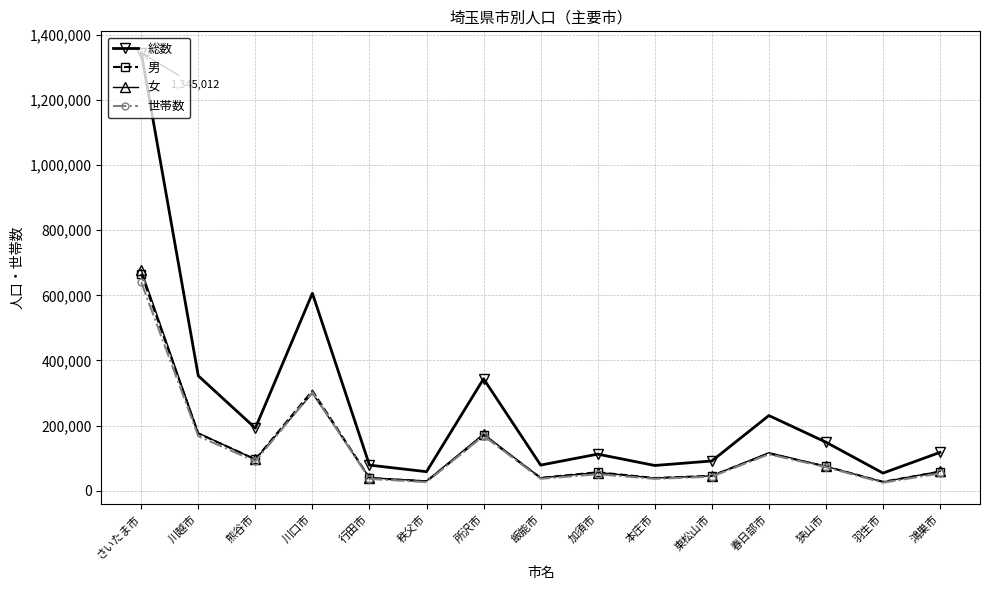

Which category has the highest value in the 男 series?

さいたま市